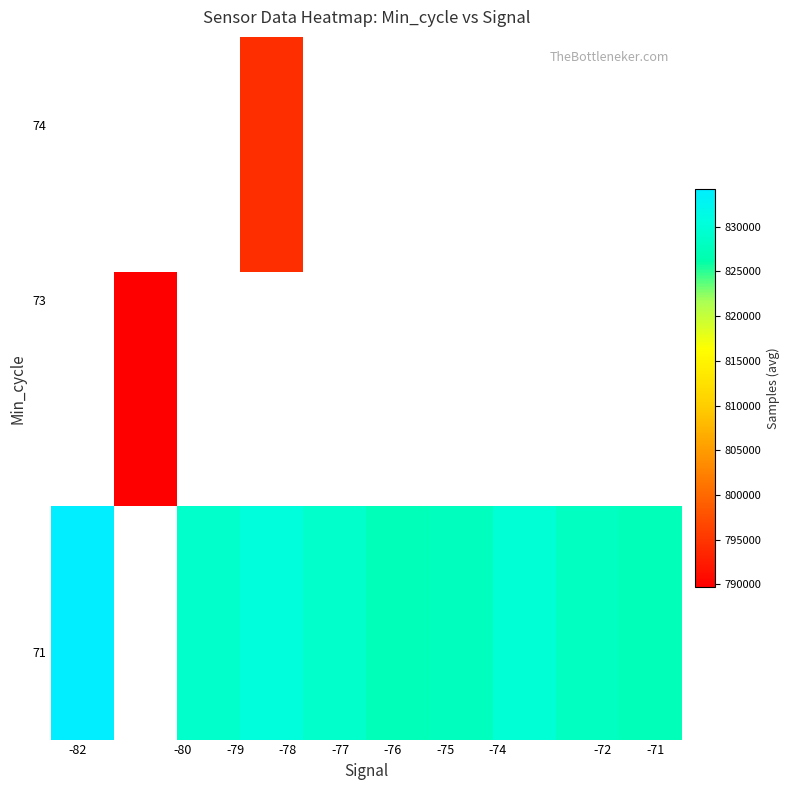

What is the smallest value displayed?

789684.0